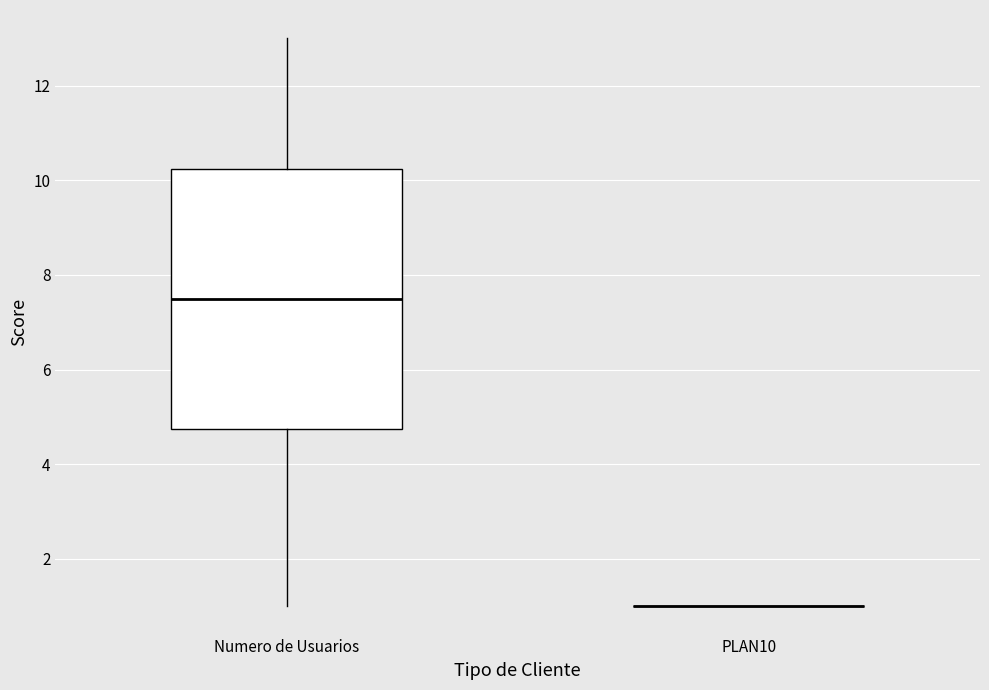

Reading left to right, read every box against the y-axis: the position of its median line, the range the box covers, and the ends of its whiskers. The values are not printed on the chart, so give them approximately, as read against the axis.

Numero de Usuarios: median 7.6, box 4.8 to 10.2, whiskers 1.0 to 13.0
PLAN10: box collapsed to a line at 1.0, whiskers 1.0 to 1.0